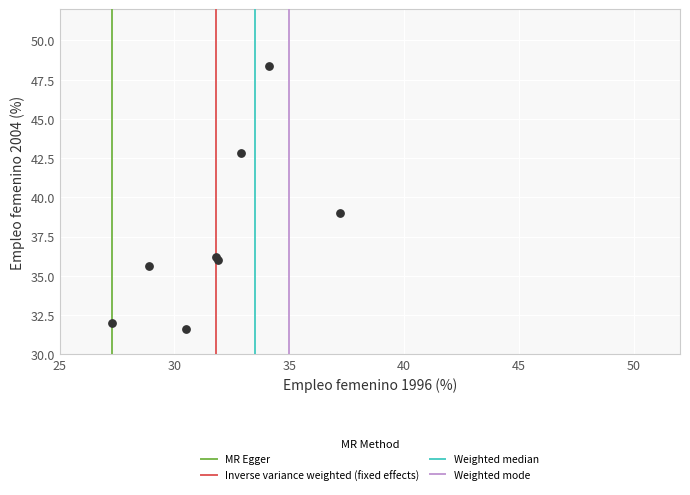

What Y value in the scatter plot is closest to 40?

39.0